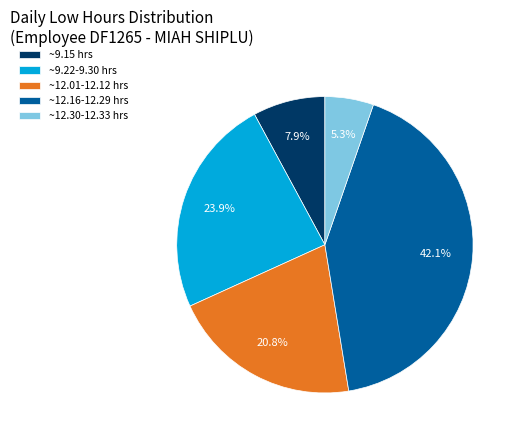

Which has a higher value, ~9.22-9.30 hrs or ~12.30-12.33 hrs?

~9.22-9.30 hrs